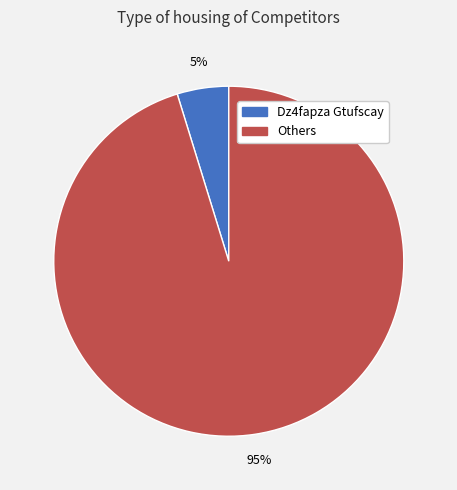

Is there any slice that represents more than half of the pie?

Yes